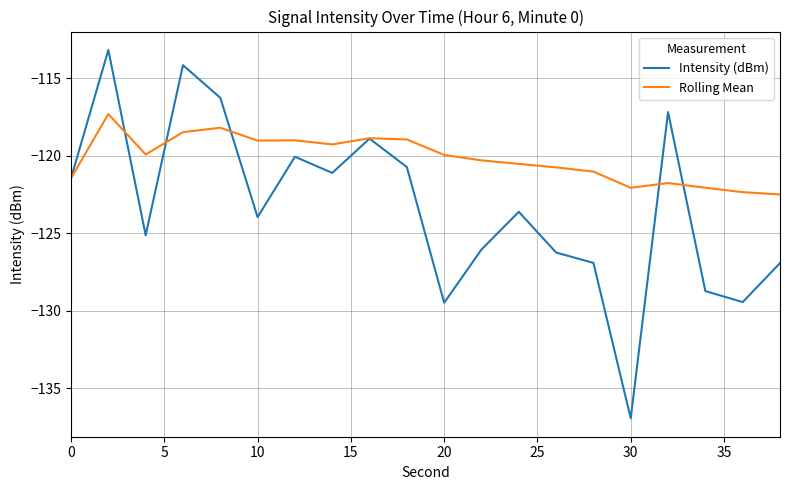

What is the maximum value shown in the chart?

-113.2